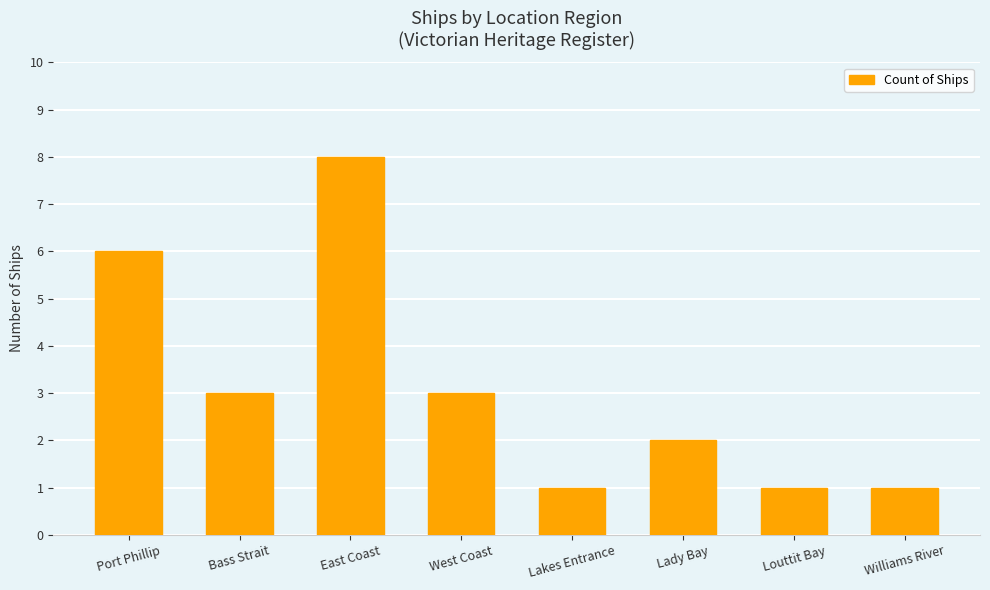

True or false: the data shows 2 at West Coast.

False